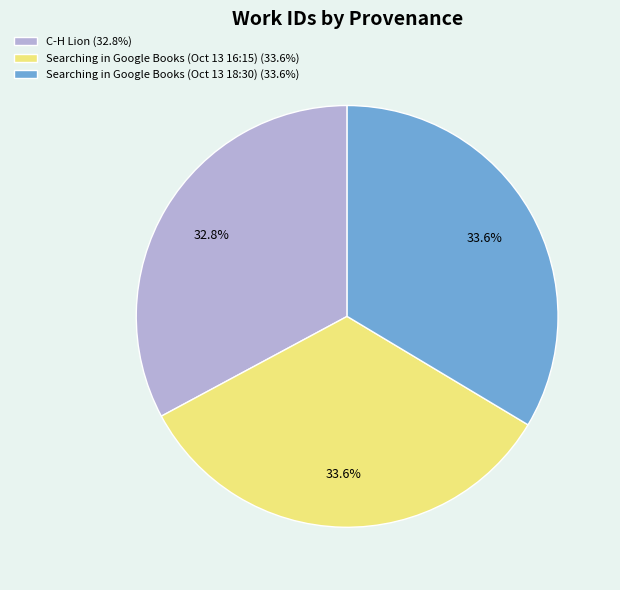

Is the sum of Searching in Google Books (Oct 13 18:30) (33.6%) and Searching in Google Books (Oct 13 16:15) (33.6%) greater than half?

Yes